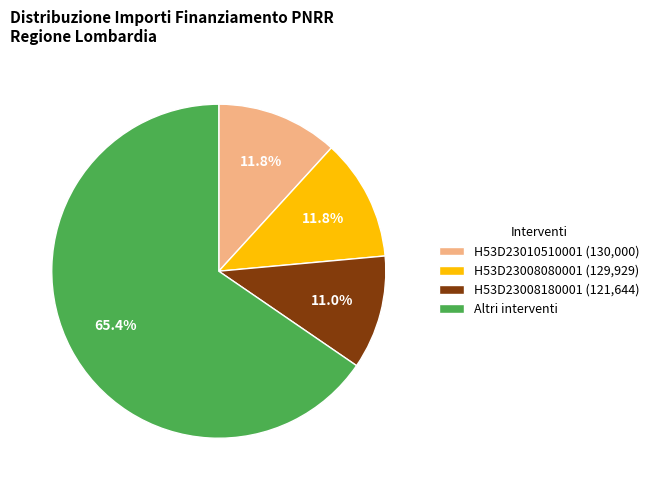

To the nearest percent, what is the average slice percentage?

25%